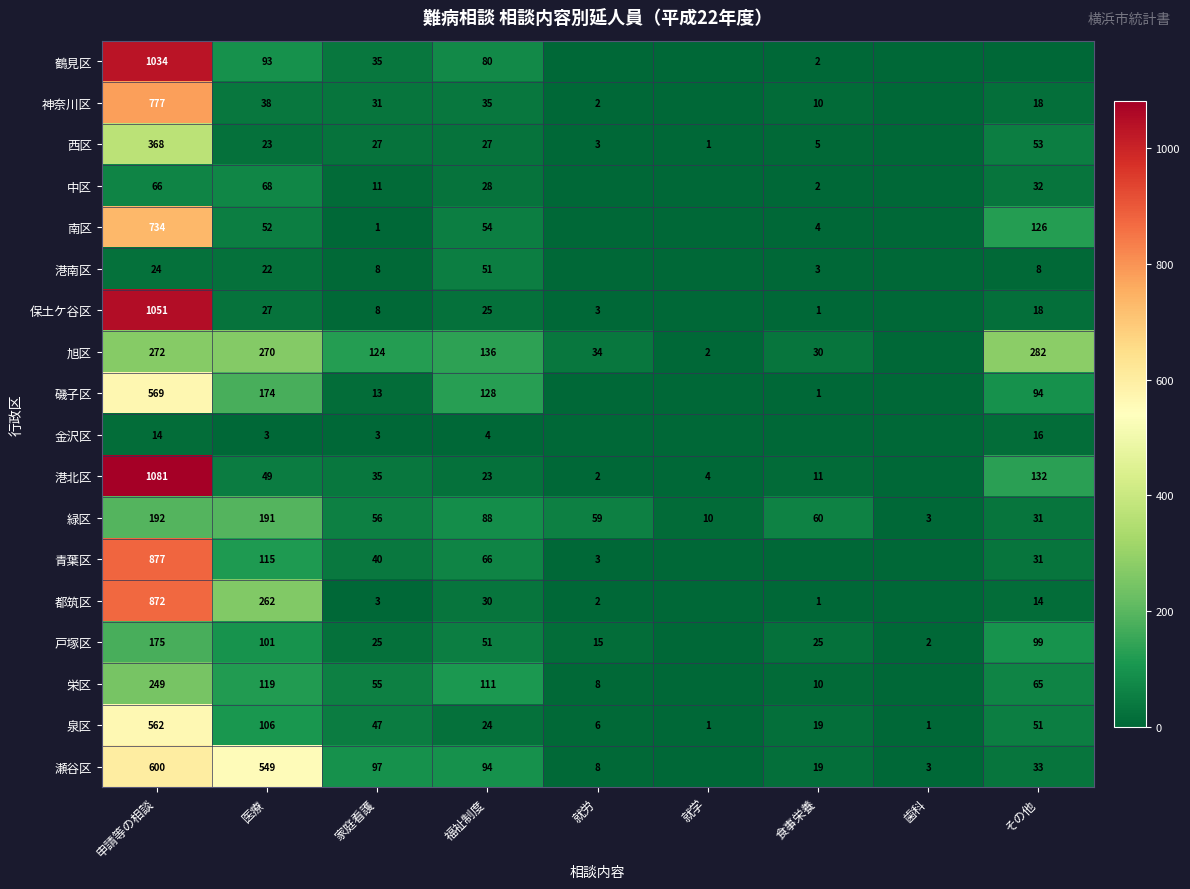

What is the greatest value displayed?

1081